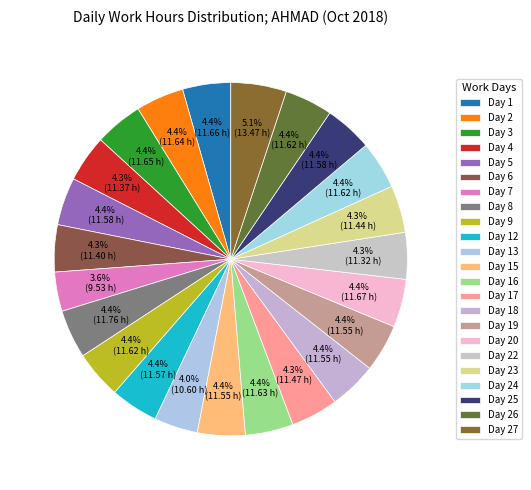

Rank the categories by value from highest to lowest.

Day 27, Day 8, Day 20, Day 1, Day 3, Day 2, Day 16, Day 9, Day 24, Day 26, Day 5, Day 25, Day 12, Day 15, Day 18, Day 19, Day 17, Day 23, Day 6, Day 4, Day 22, Day 13, Day 7